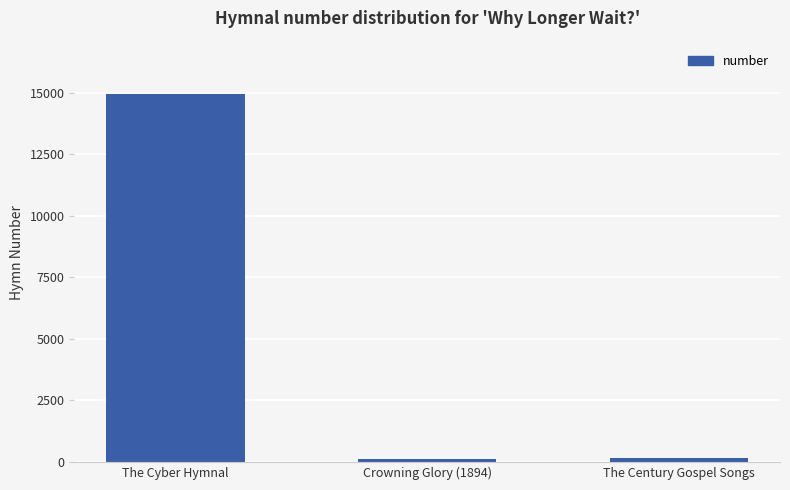

What position from the left is Crowning Glory (1894)?

2